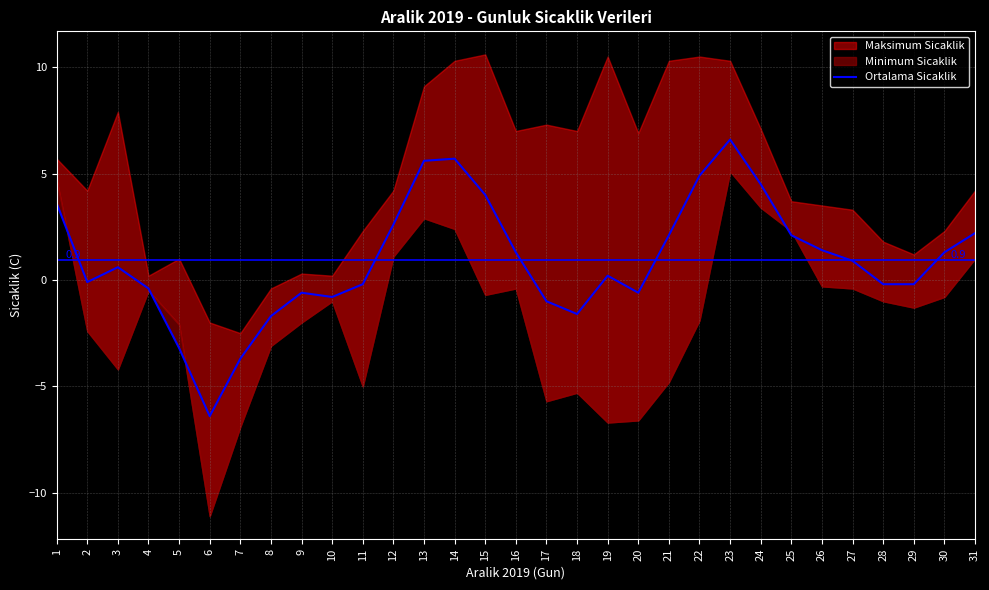

Between 13 and 21, which is larger?

13